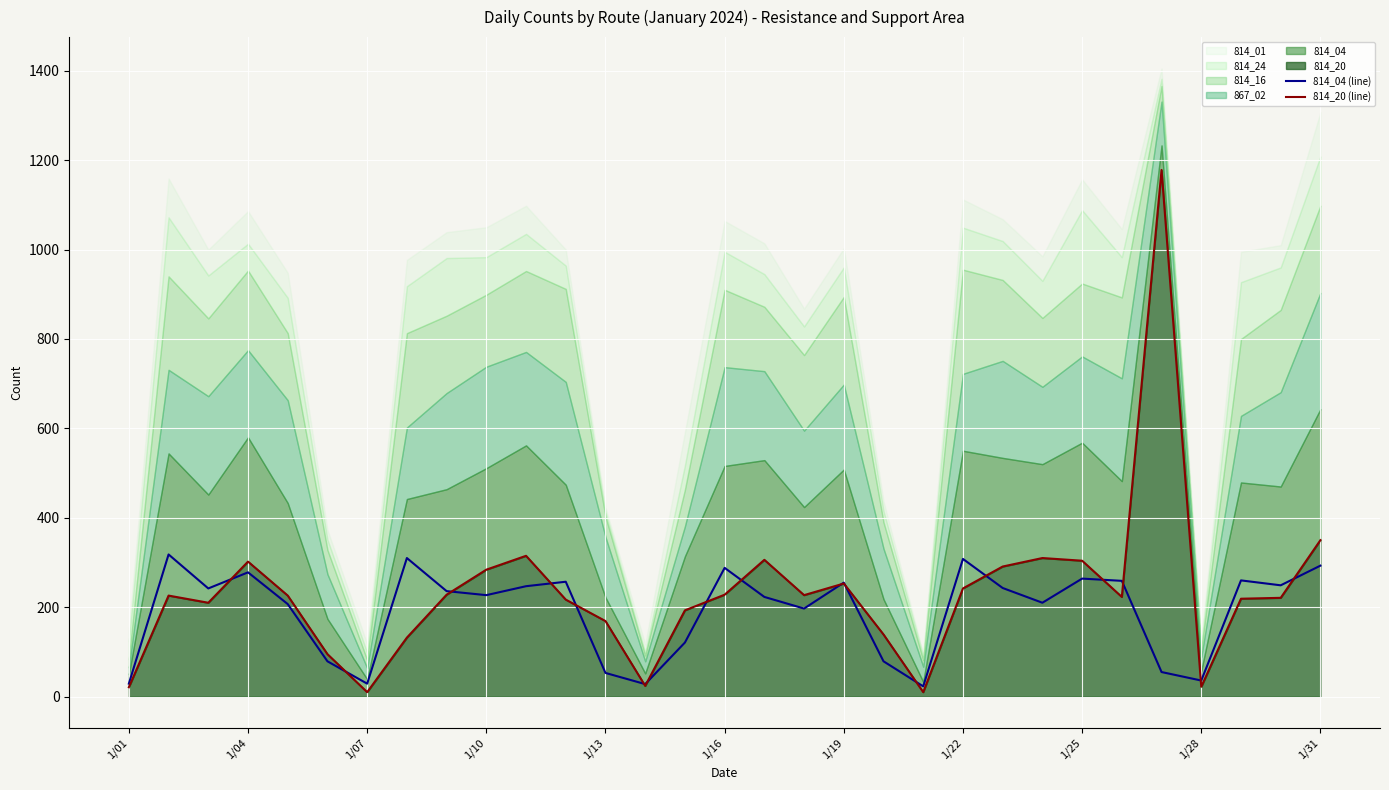

How many lines are shown in the chart?

2